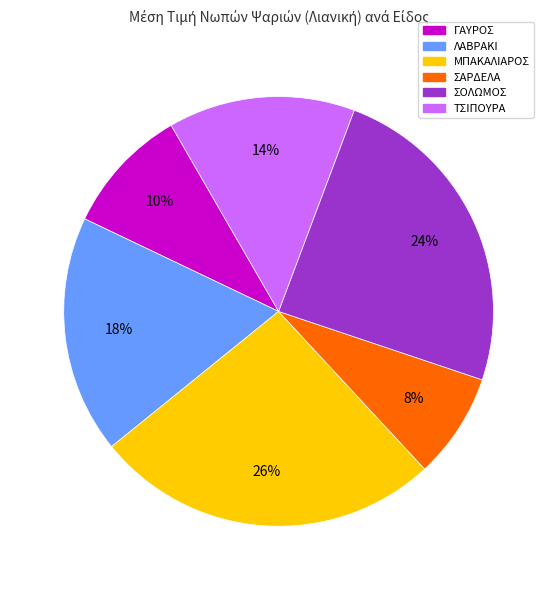

Is there a majority slice in this chart?

No